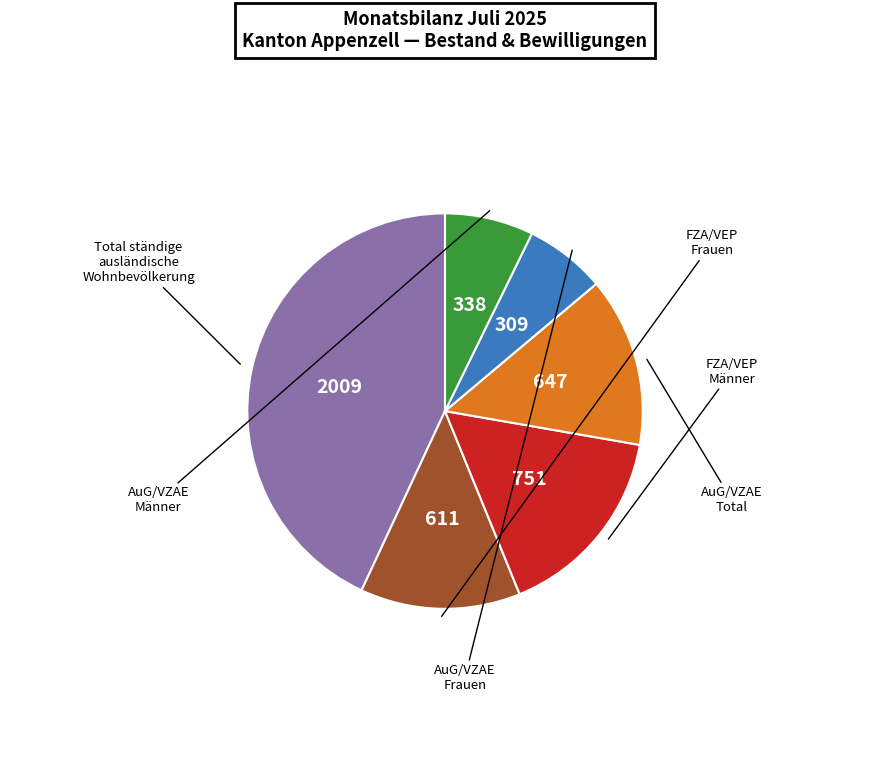

How many segments does this pie chart have?

6